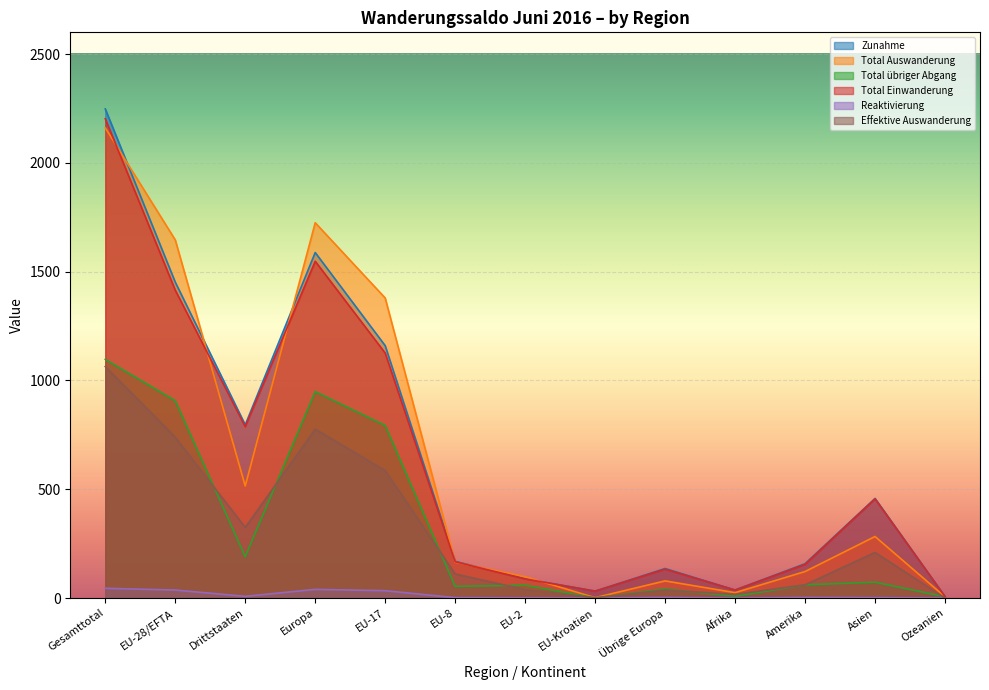

How many interior local peaks does the Reaktivierung series have?

3